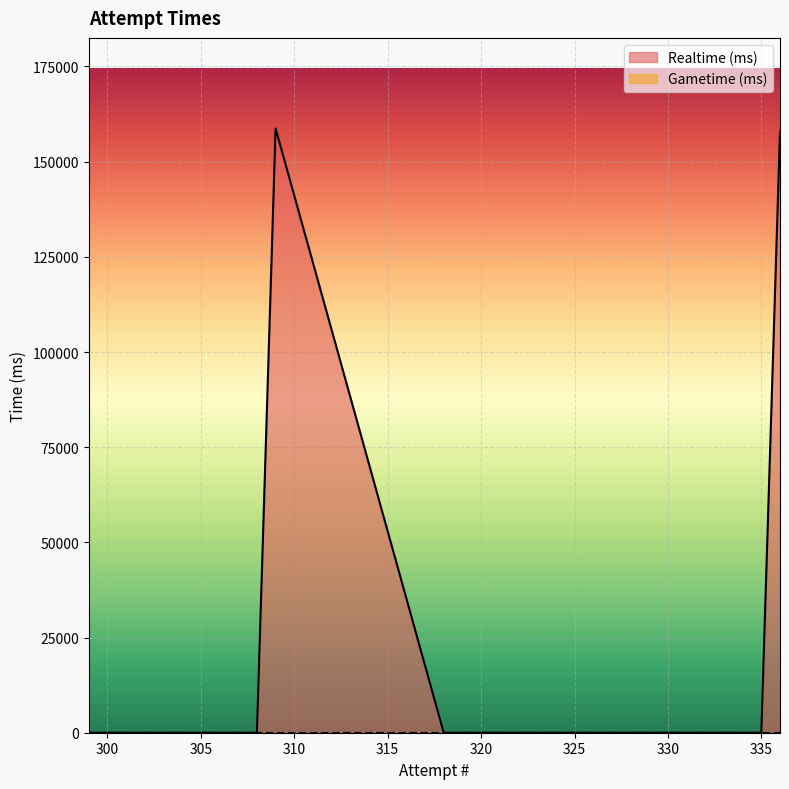

At which category is the sum across all series the highest?

309